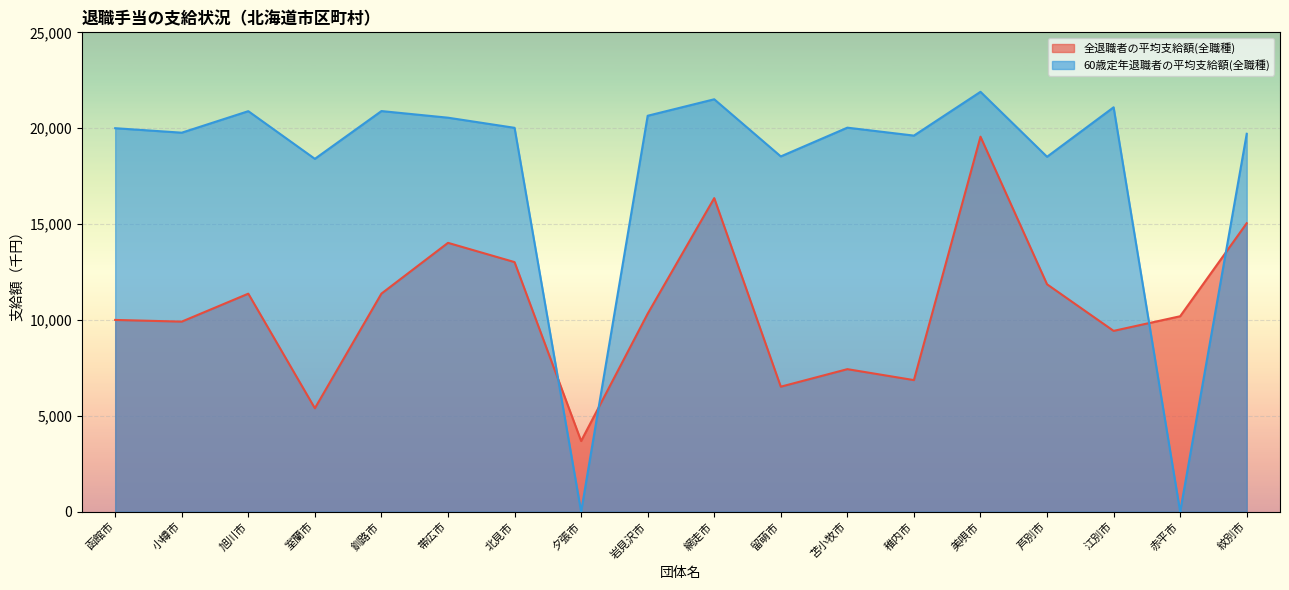

The value of 全退職者の平均支給額(全職種) at 美唄市 is 27680. True or false?

False